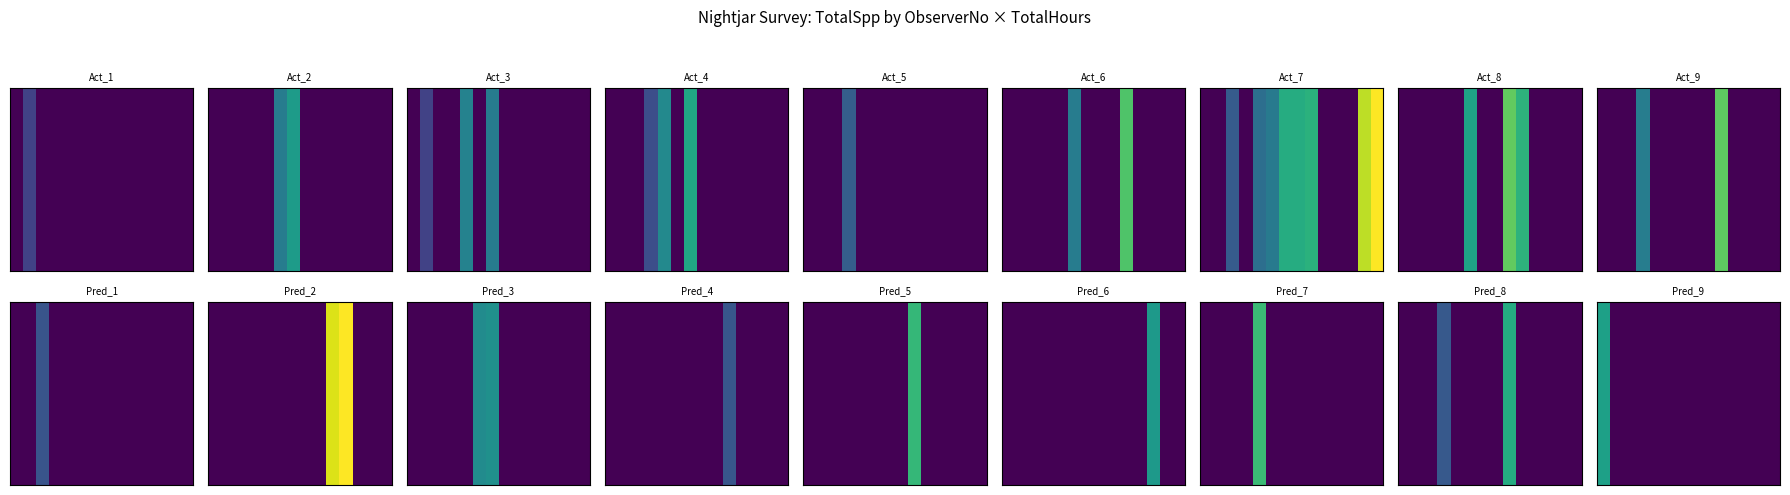

How many positive values are there?

1